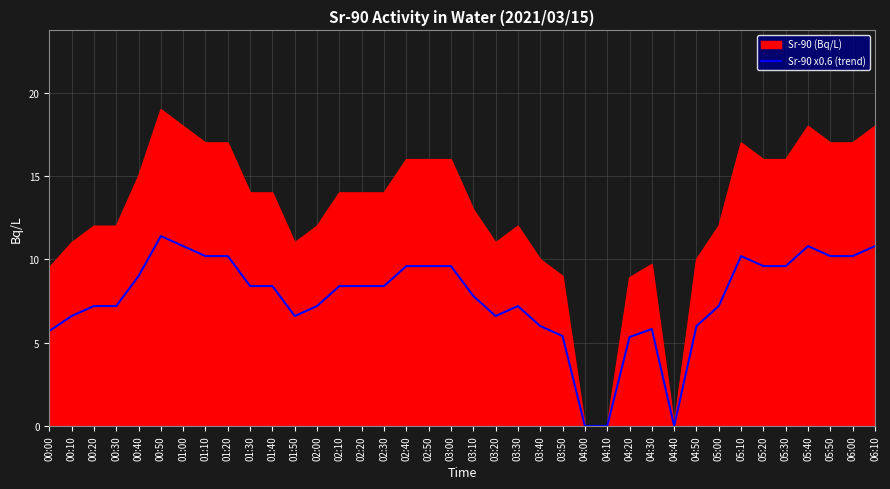

What is the greatest value displayed?

19.0